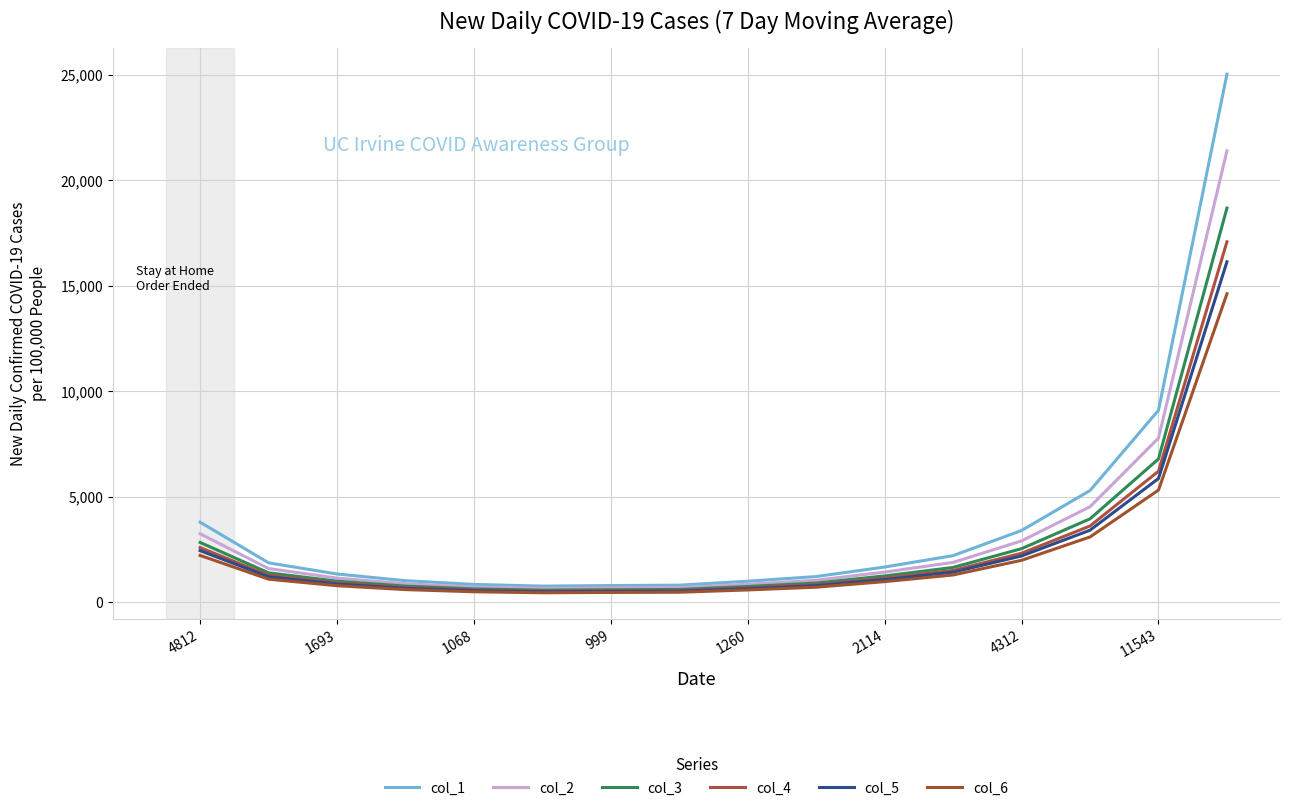

Reading left to right, what are all the values shown in this chart?

col_1: 3791	1864	1334	1018	841	761	787	805	992	1214	1665	2205	3396	5290	9093	25024
col_2: 3240	1593	1140	870	719	651	673	688	848	1038	1424	1885	2903	4522	7773	21391
col_3: 2829	1391	995	760	628	568	587	601	741	906	1243	1646	2535	3949	6787	18678
col_4: 2587	1272	910	695	574	519	537	549	677	829	1136	1505	2318	3610	6206	17078
col_5: 2443	1202	860	656	542	491	507	519	640	783	1073	1421	2189	3410	5861	16130
col_6: 2214	1089	779	595	491	445	460	470	579	709	973	1288	1984	3090	5311	14615